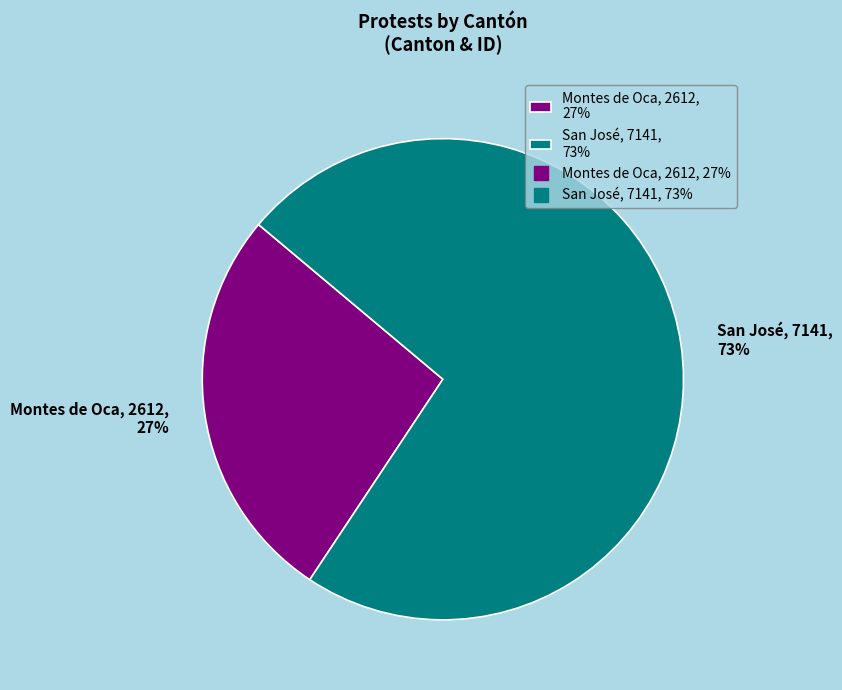

To the nearest percent, what is the difference between the San José and Montes de Oca slice percentages?

46%